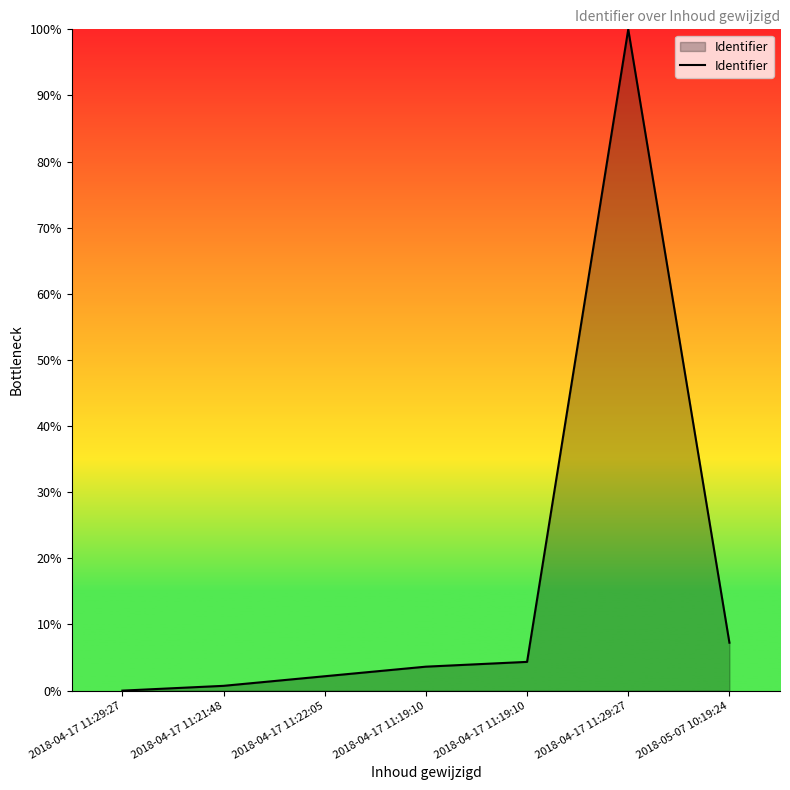

What is the change in value from 2018-04-17 11:29:27 to 2018-04-17 11:19:10?

+3.6